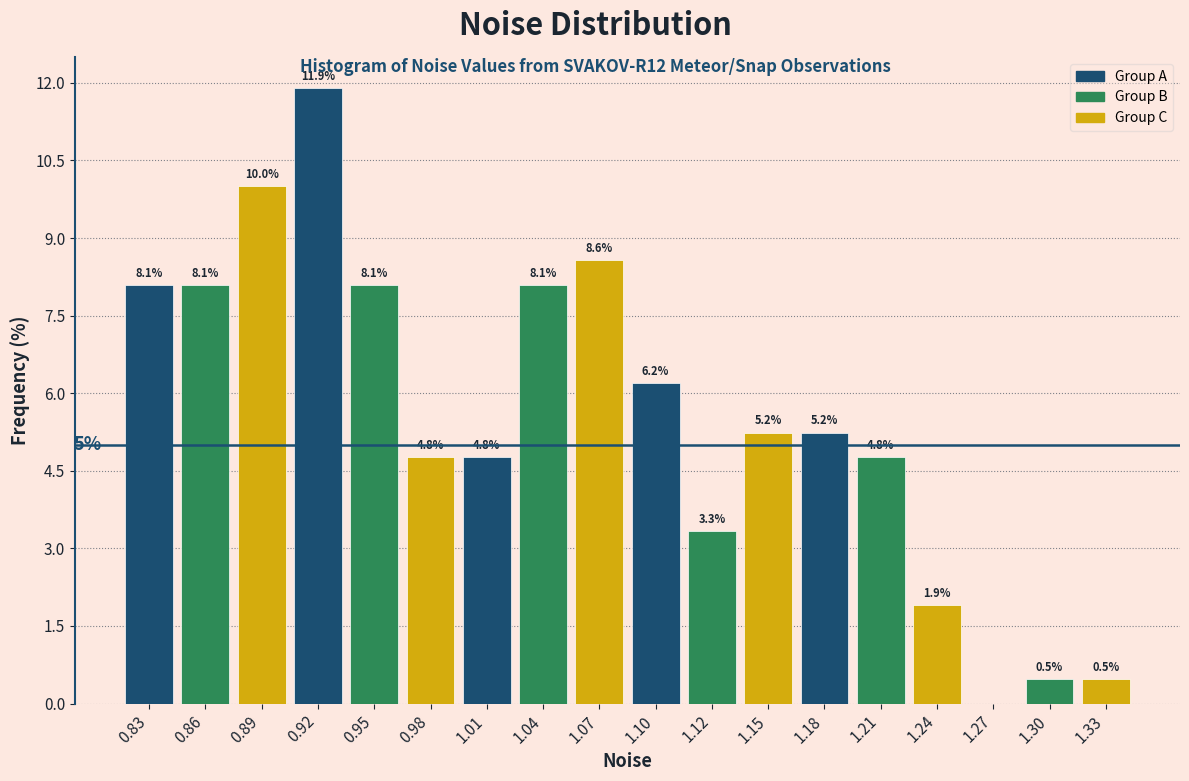

Over which range of the x-axis is the bar tallest?

0.905 to 0.935